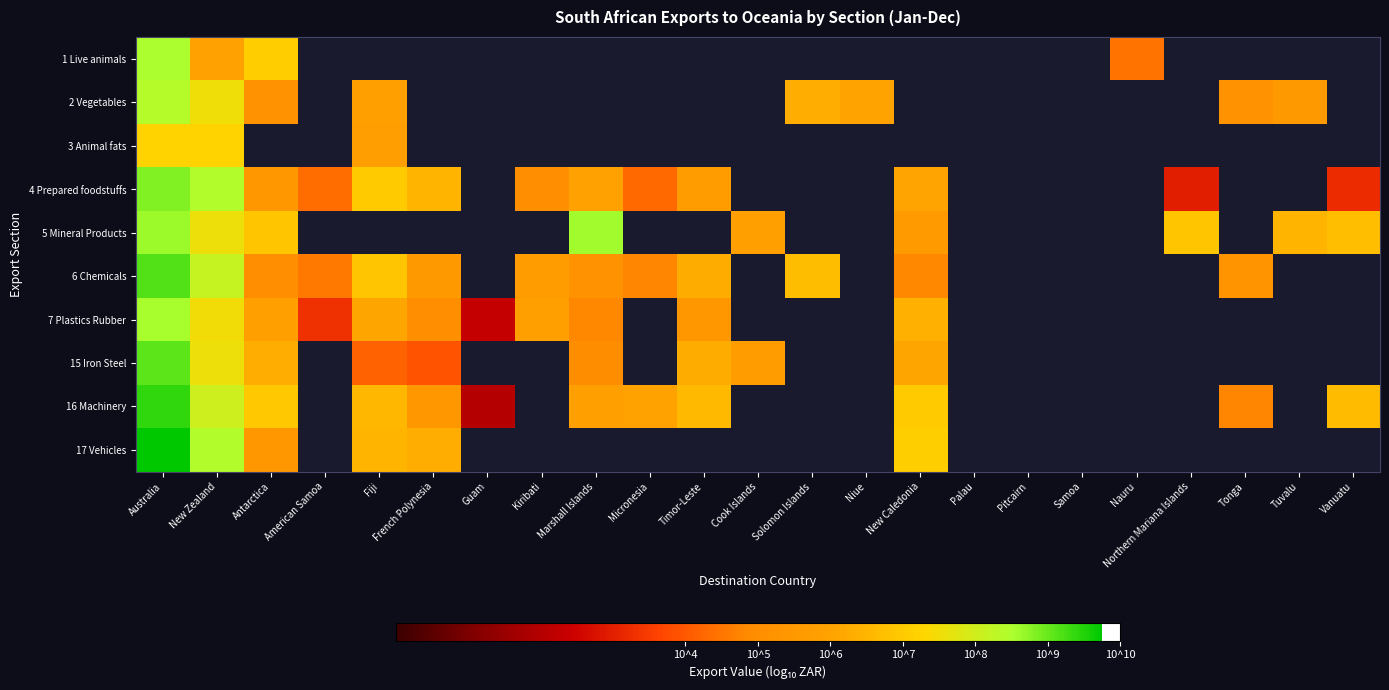

Rank the series by their maximum value, from lowest to highest.

3 Animal fats, 2 Vegetables, 1 Live animals, 7 Plastics Rubber, 5 Mineral Products, 4 Prepared foodstuffs, 15 Iron Steel, 6 Chemicals, 16 Machinery, 17 Vehicles